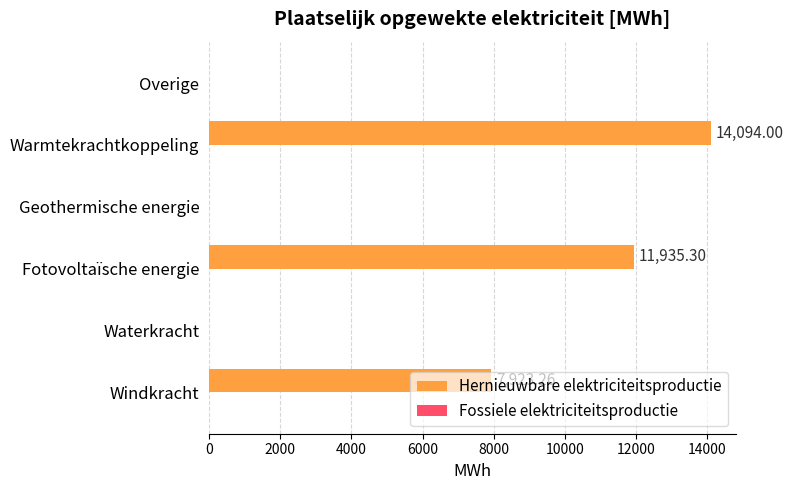

Which label corresponds to the largest value in the chart?

Warmtekrachtkoppeling